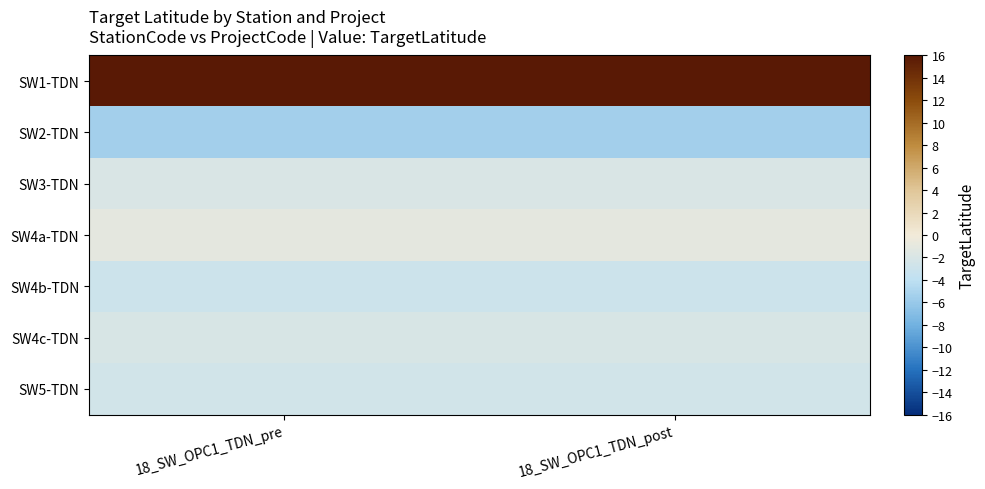

How many data points does each series have?

2